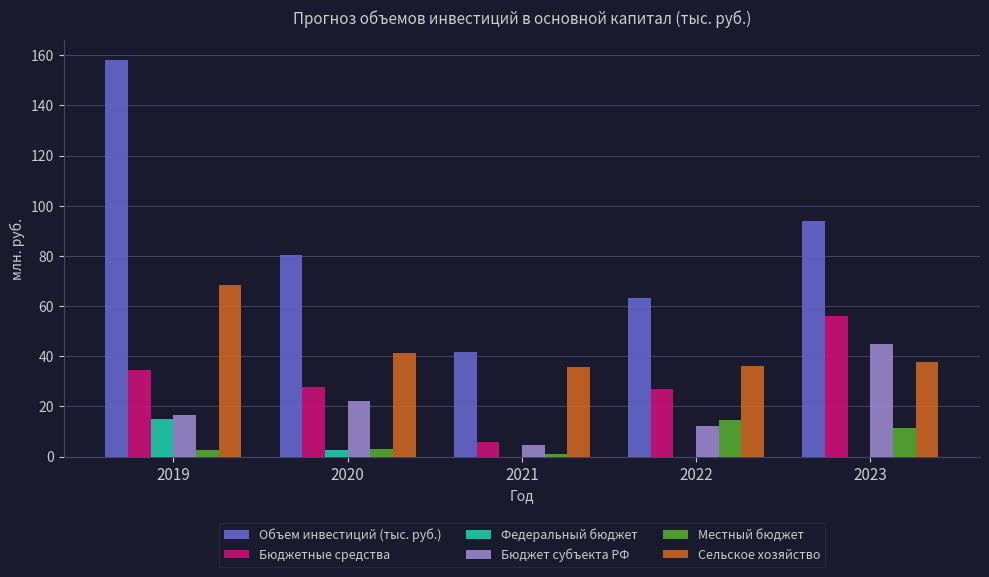

What is the sum of all Бюджетные средства values?

151.2